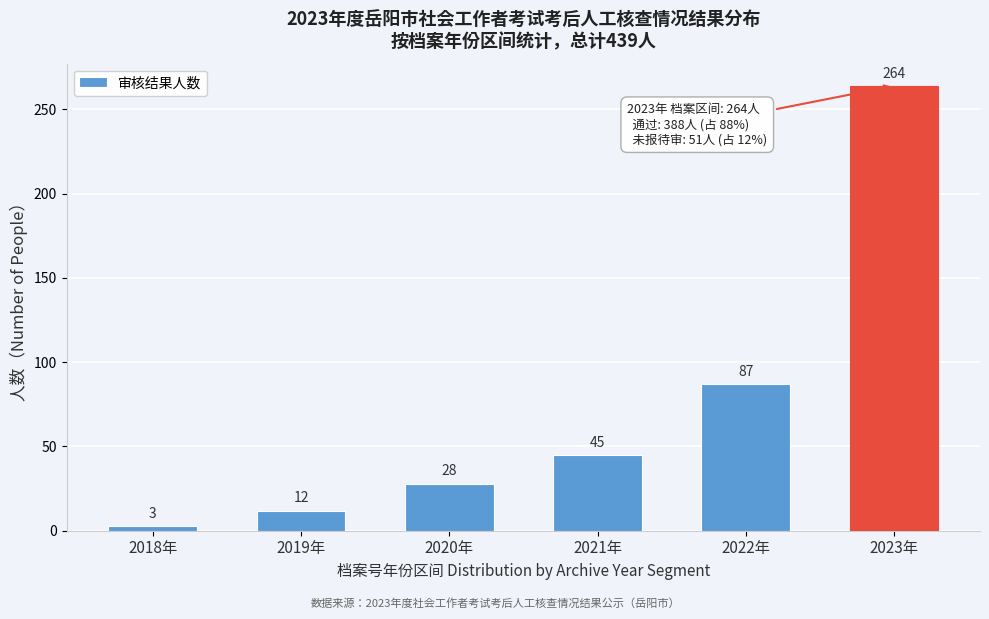

Reading right to left, transcribe all the data shown in this chart.

264	87	45	28	12	3